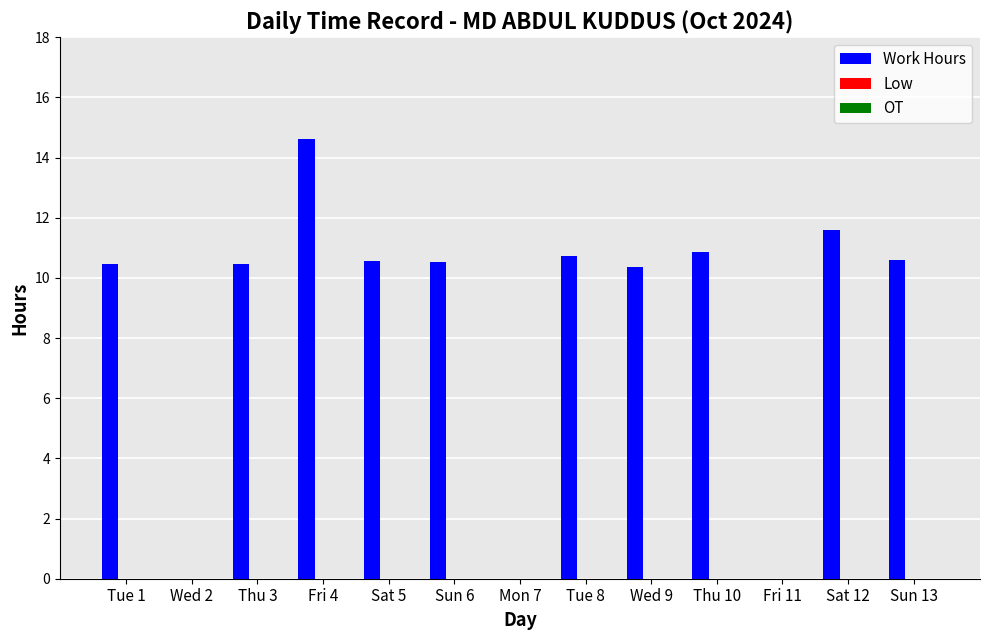

Is it true that the value at Sun 13 is 14.8?

False